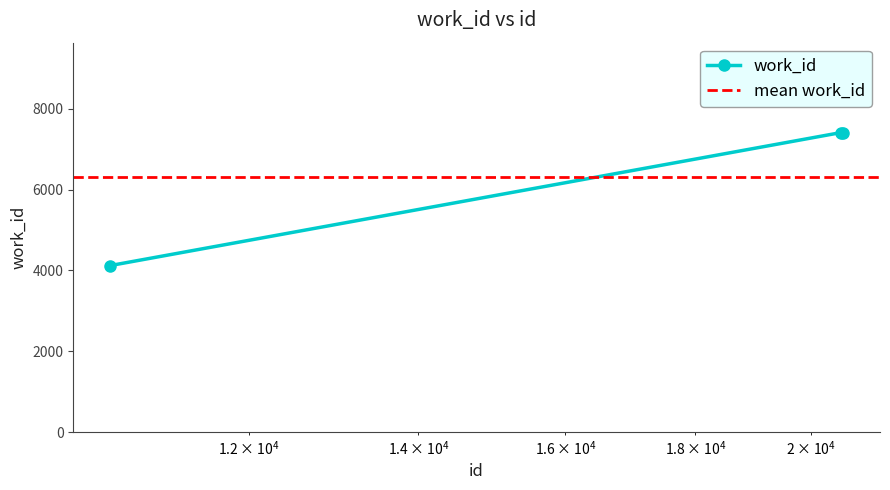

What value does the data have at 20552, to the nearest 50?

7400